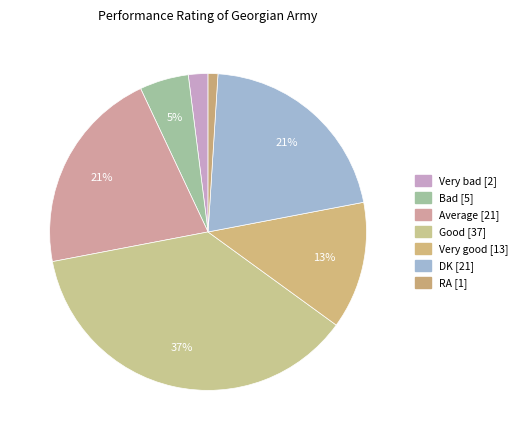

How many segments does this pie chart have?

7